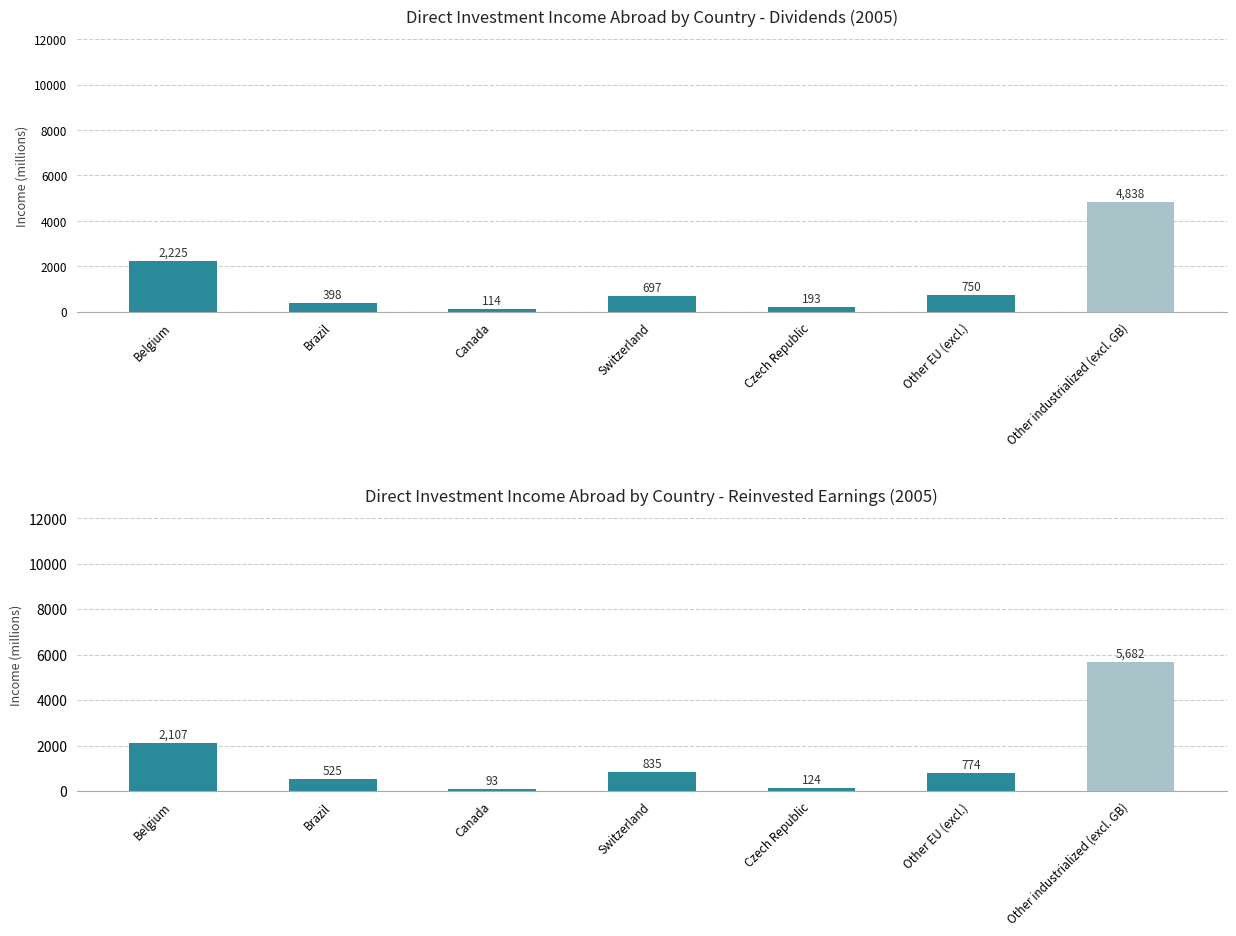

What position from the right is Brazil?

6